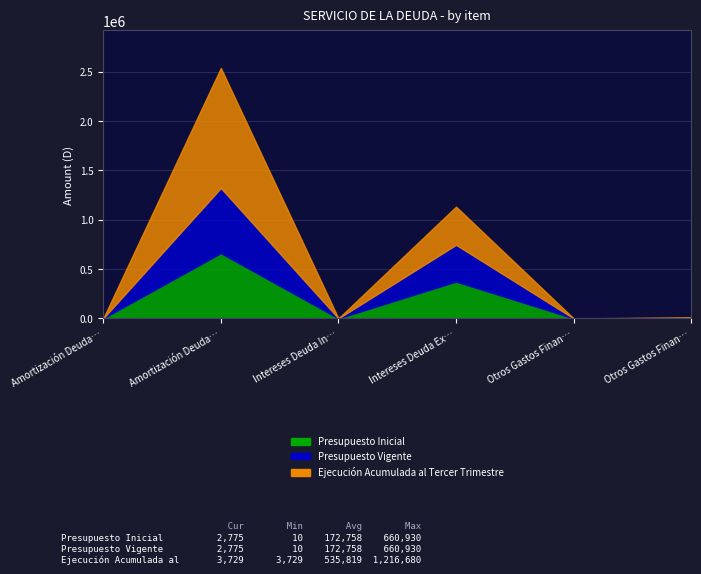

List the series in order of their peak value, highest first.

Ejecución Acumulada al Tercer Trimestre, Presupuesto Inicial, Presupuesto Vigente